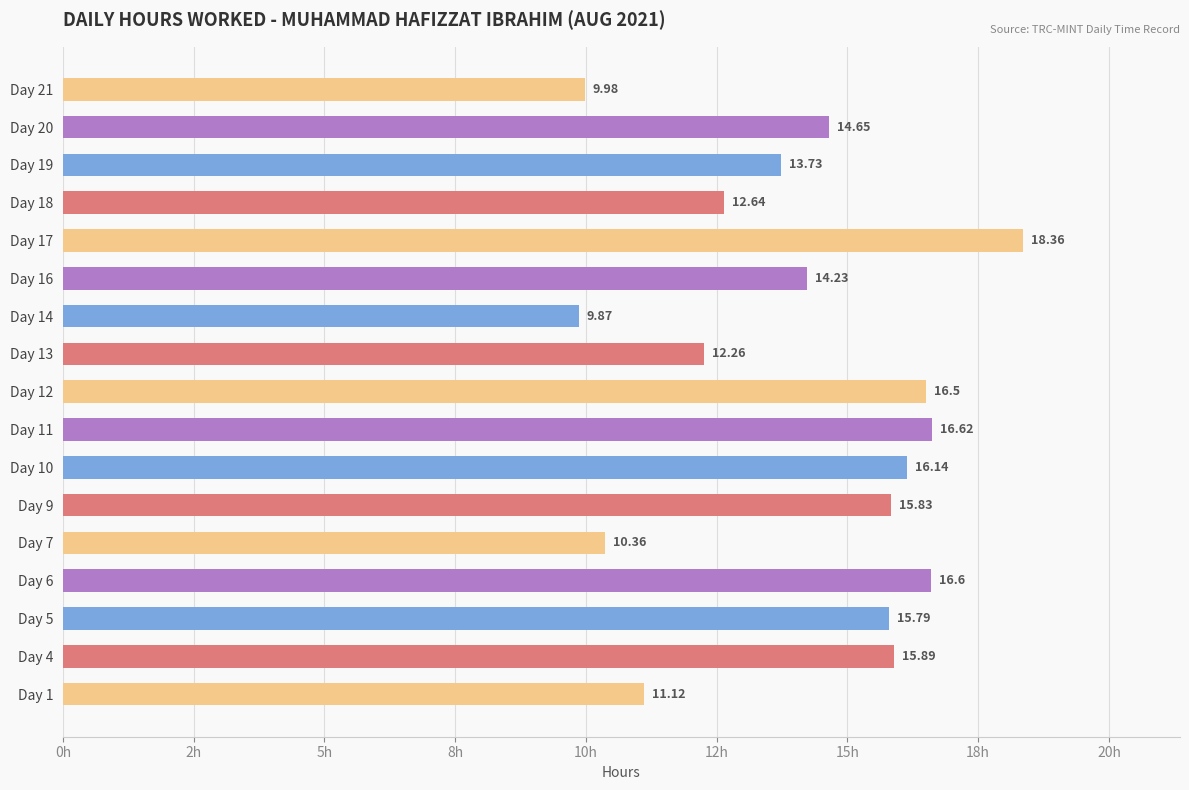

What is the difference between the maximum and minimum values?

8.5